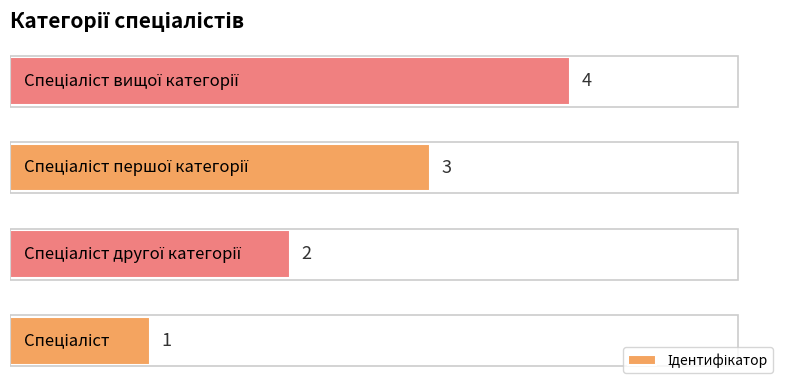

Count the values in the range 2 to 4.

3